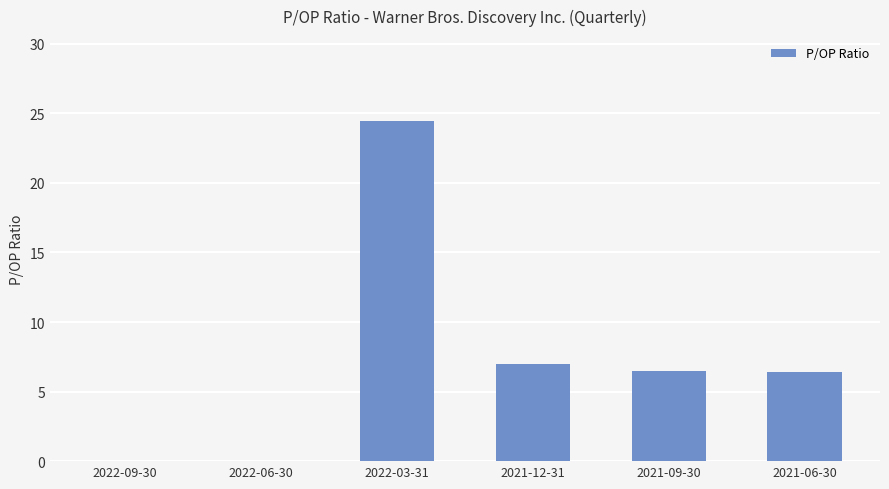

Where is the data nearest to the value 12?

2021-12-31